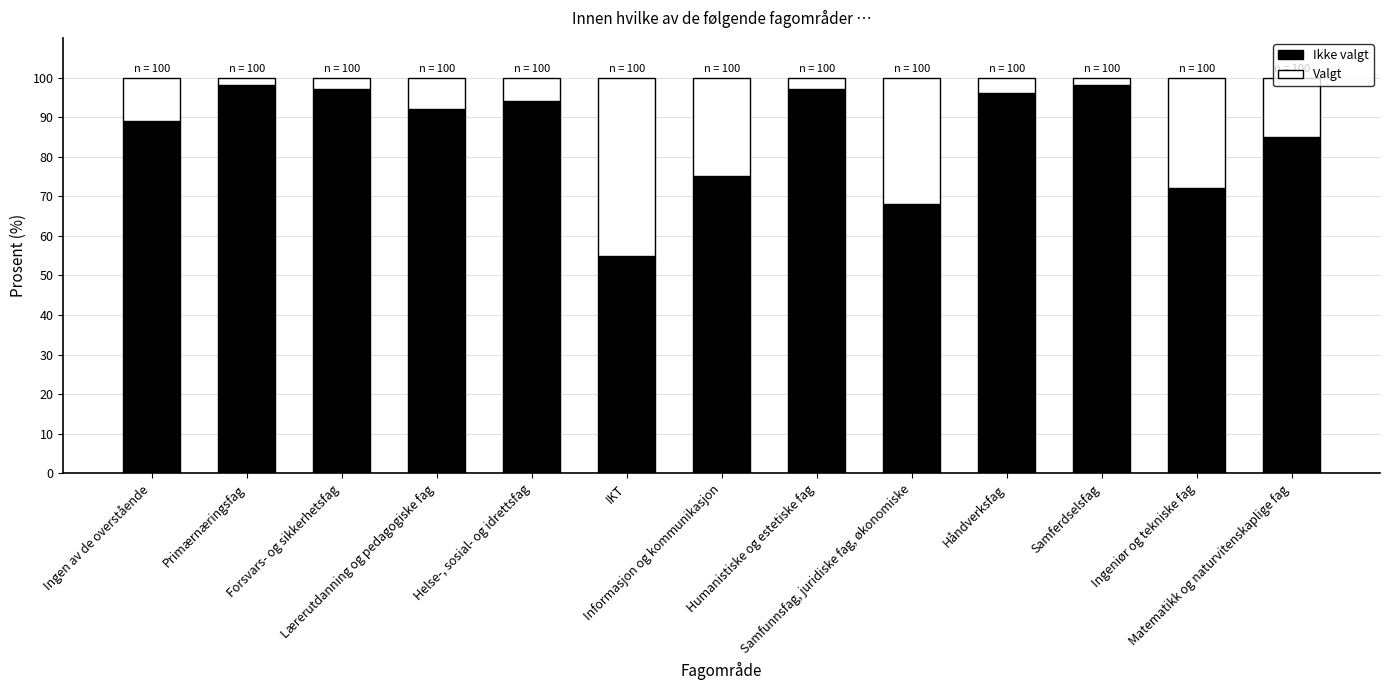

What is the maximum value for Ikke valgt?

98